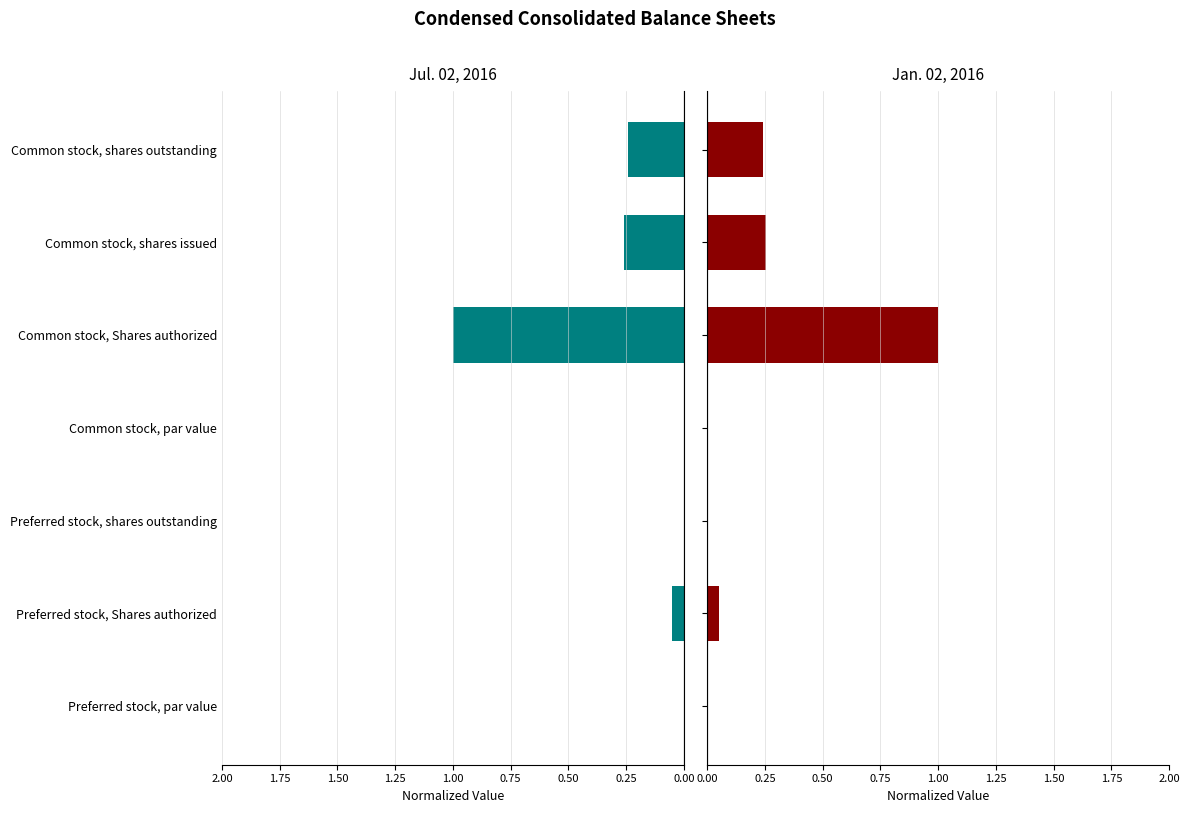

Which series changed the most between Preferred stock, par value and Common stock, Shares authorized?

Jul. 02, 2016